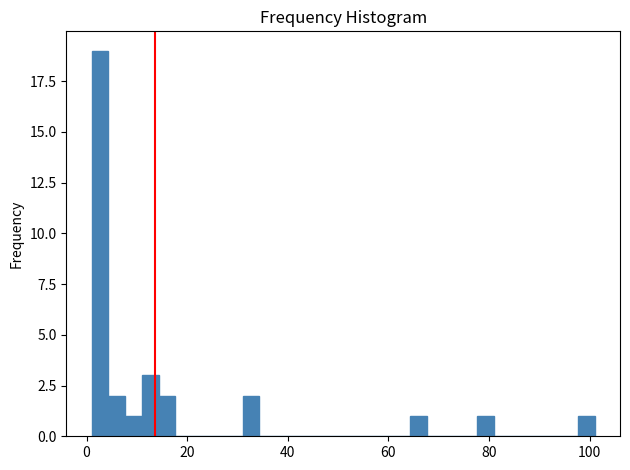

Around what value on the x-axis is the tallest bar? Give the approximate position of its centre, as read against the axis.

2